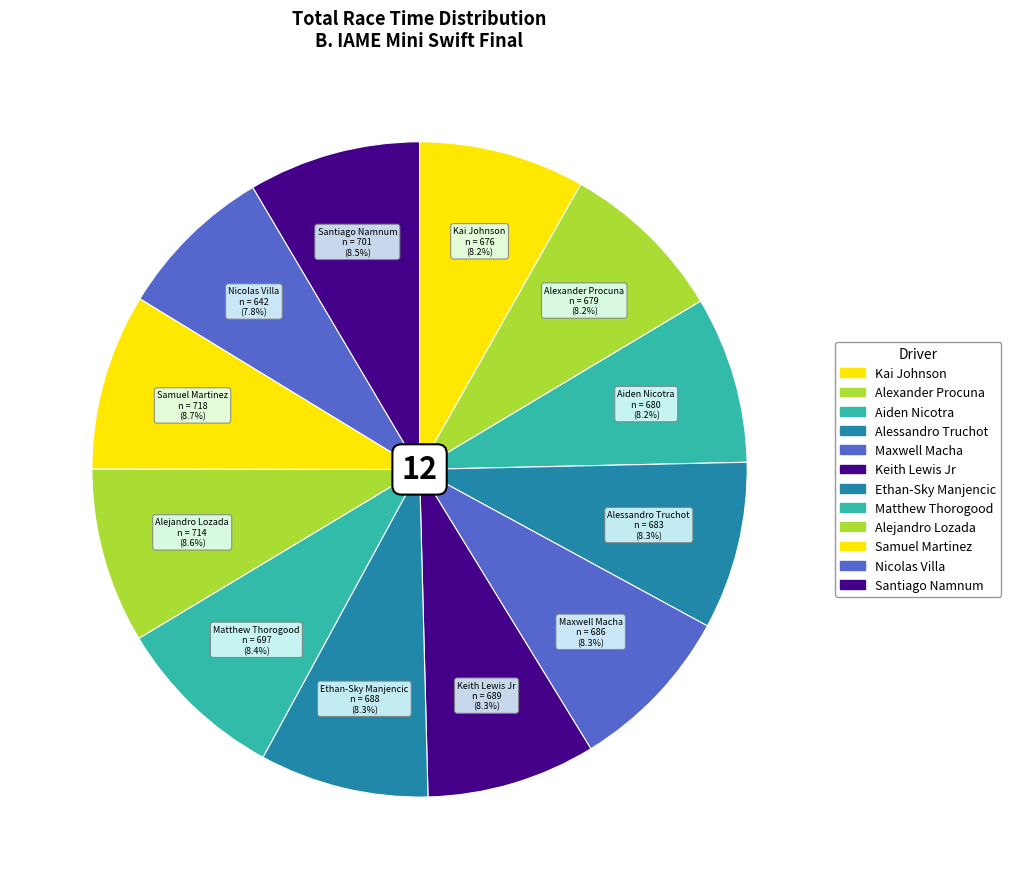

To the nearest percent, what is the combined percentage of Maxwell Macha and Alexander Procuna?

17%